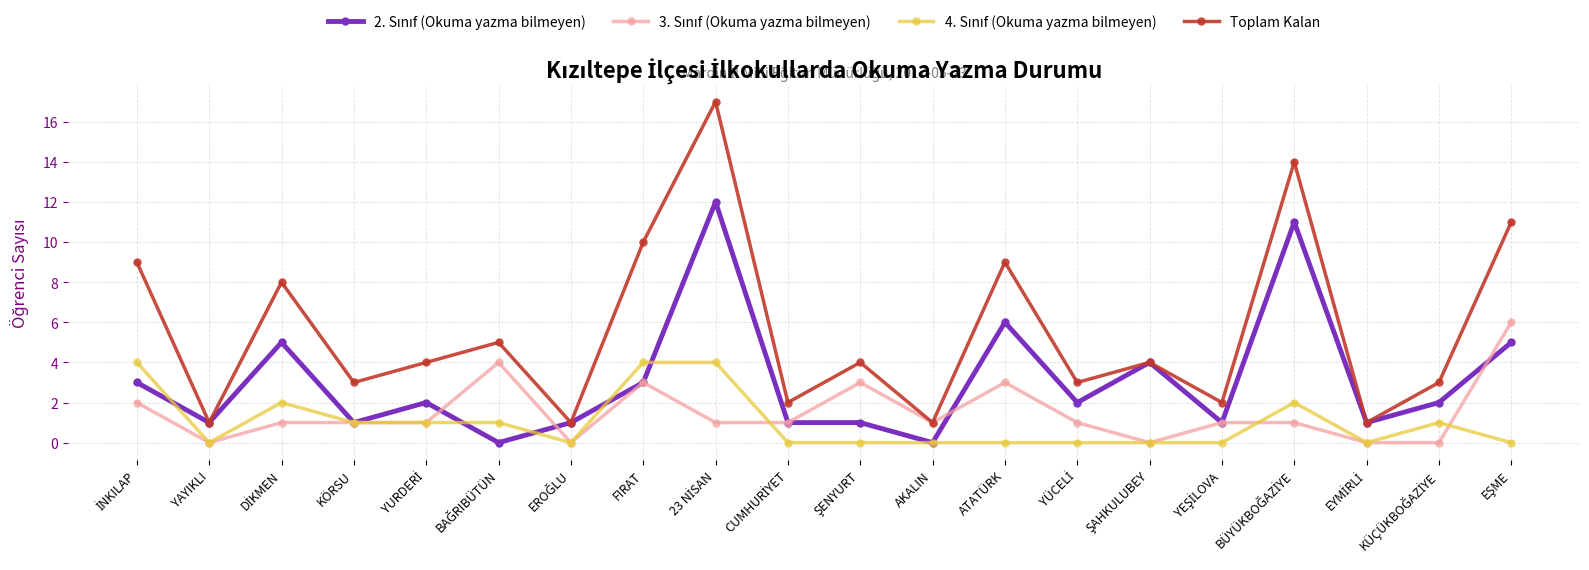

At which category does Toplam Kalan reach its first local valley?

YAYIKLI